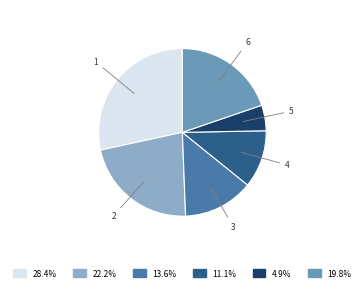

Does any single category account for the majority?

No